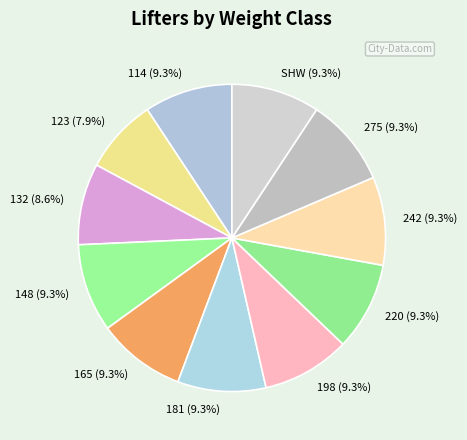

How much of the chart is everything except 242?

90.7%